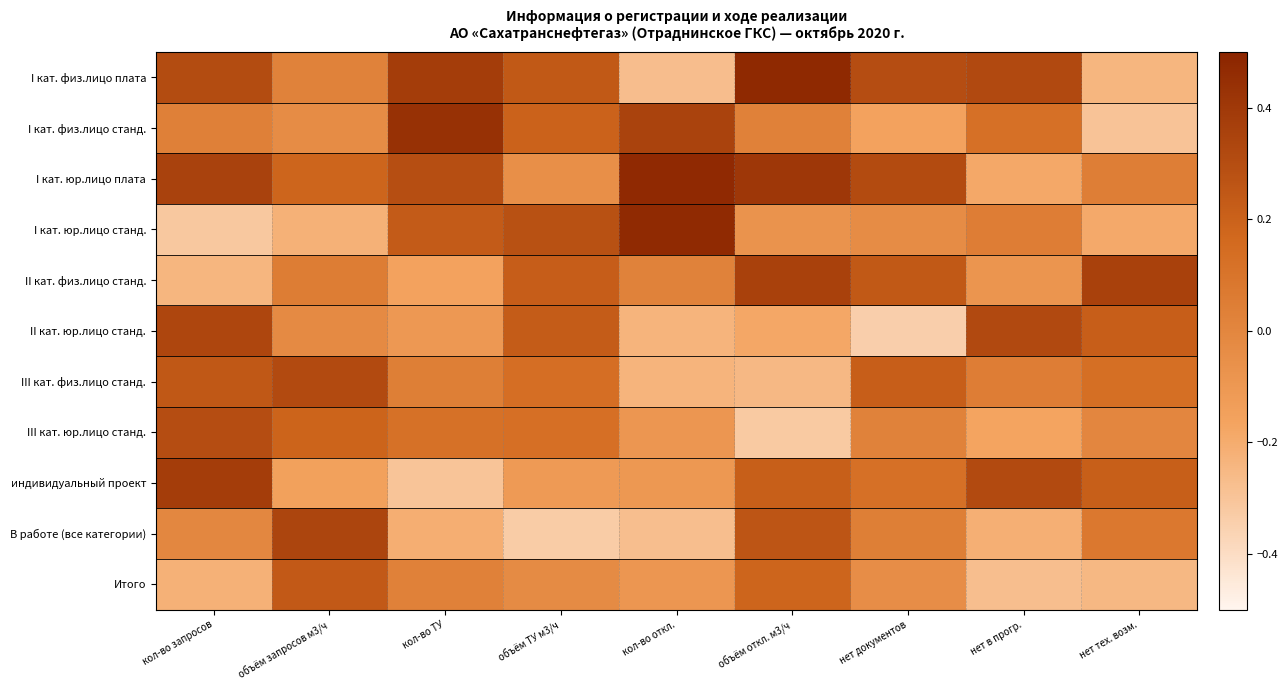

Reading right to left, what are all the values shown in this chart?

I кат. физ.лицо плата: нет тех. возм.=-0.2	нет в прогр.=0.3	нет документов=0.3	объём откл. м3/ч=0.5	кол-во откл.=-0.3	объём ТУ м3/ч=0.2	кол-во ТУ=0.4	объём запросов м3/ч=0.0	кол-во запросов=0.3
I кат. физ.лицо станд.: нет тех. возм.=-0.3	нет в прогр.=0.1	нет документов=-0.2	объём откл. м3/ч=0.0	кол-во откл.=0.3	объём ТУ м3/ч=0.2	кол-во ТУ=0.4	объём запросов м3/ч=-0.0	кол-во запросов=0.0
I кат. юр.лицо плата: нет тех. возм.=0.0	нет в прогр.=-0.2	нет документов=0.3	объём откл. м3/ч=0.4	кол-во откл.=0.5	объём ТУ м3/ч=-0.0	кол-во ТУ=0.3	объём запросов м3/ч=0.2	кол-во запросов=0.4
I кат. юр.лицо станд.: нет тех. возм.=-0.2	нет в прогр.=0.0	нет документов=-0.0	объём откл. м3/ч=-0.1	кол-во откл.=0.5	объём ТУ м3/ч=0.3	кол-во ТУ=0.2	объём запросов м3/ч=-0.2	кол-во запросов=-0.3
II кат. физ.лицо станд.: нет тех. возм.=0.4	нет в прогр.=-0.1	нет документов=0.2	объём откл. м3/ч=0.4	кол-во откл.=0.0	объём ТУ м3/ч=0.2	кол-во ТУ=-0.2	объём запросов м3/ч=0.1	кол-во запросов=-0.2
II кат. юр.лицо станд.: нет тех. возм.=0.2	нет в прогр.=0.3	нет документов=-0.3	объём откл. м3/ч=-0.2	кол-во откл.=-0.2	объём ТУ м3/ч=0.2	кол-во ТУ=-0.1	объём запросов м3/ч=-0.0	кол-во запросов=0.3
III кат. физ.лицо станд.: нет тех. возм.=0.1	нет в прогр.=0.1	нет документов=0.2	объём откл. м3/ч=-0.3	кол-во откл.=-0.2	объём ТУ м3/ч=0.1	кол-во ТУ=0.0	объём запросов м3/ч=0.3	кол-во запросов=0.2
III кат. юр.лицо станд.: нет тех. возм.=-0.0	нет в прогр.=-0.2	нет документов=0.0	объём откл. м3/ч=-0.3	кол-во откл.=-0.1	объём ТУ м3/ч=0.1	кол-во ТУ=0.1	объём запросов м3/ч=0.2	кол-во запросов=0.3
индивидуальный проект: нет тех. возм.=0.2	нет в прогр.=0.3	нет документов=0.1	объём откл. м3/ч=0.2	кол-во откл.=-0.1	объём ТУ м3/ч=-0.1	кол-во ТУ=-0.3	объём запросов м3/ч=-0.2	кол-во запросов=0.4
В работе (все категории): нет тех. возм.=0.1	нет в прогр.=-0.2	нет документов=0.0	объём откл. м3/ч=0.3	кол-во откл.=-0.3	объём ТУ м3/ч=-0.3	кол-во ТУ=-0.2	объём запросов м3/ч=0.3	кол-во запросов=-0.0
Итого: нет тех. возм.=-0.2	нет в прогр.=-0.3	нет документов=-0.0	объём откл. м3/ч=0.2	кол-во откл.=-0.1	объём ТУ м3/ч=-0.0	кол-во ТУ=0.0	объём запросов м3/ч=0.2	кол-во запросов=-0.2